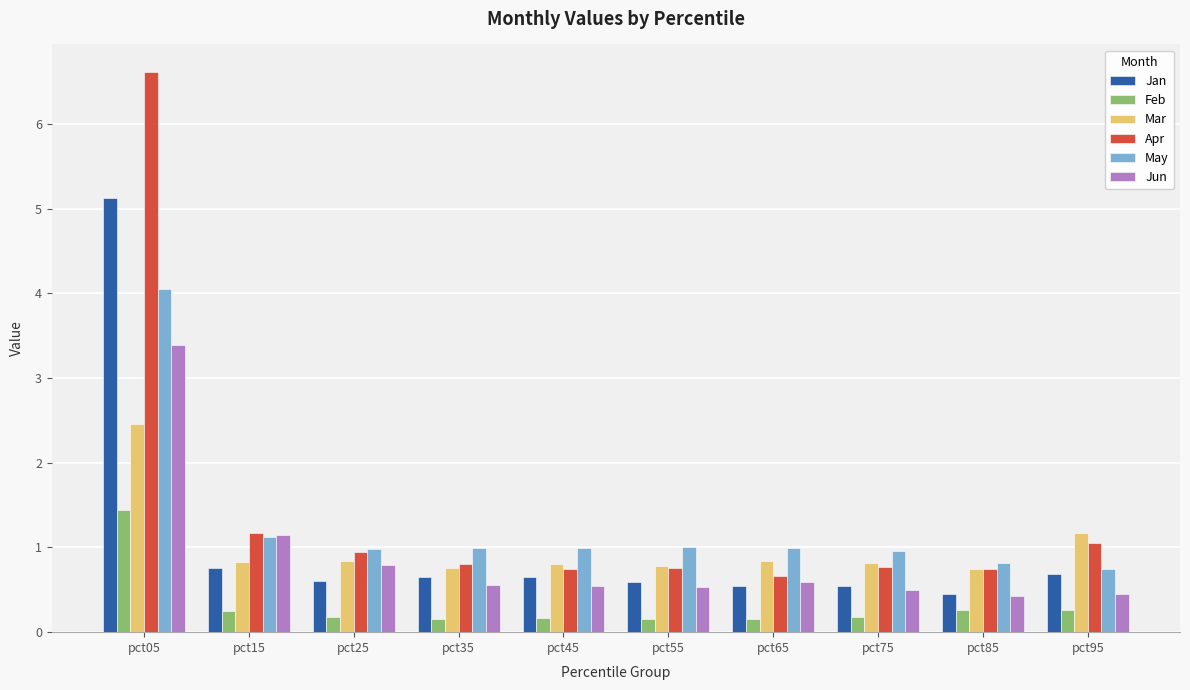

Which series has the largest total across all categories?

Apr